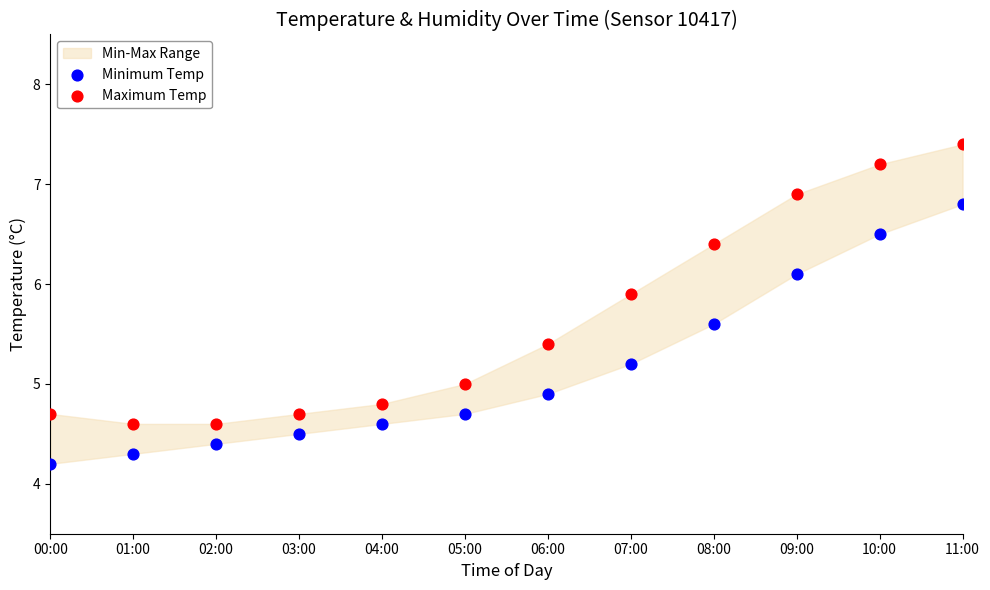

Which series contains the highest Y value?

Maximum Temp